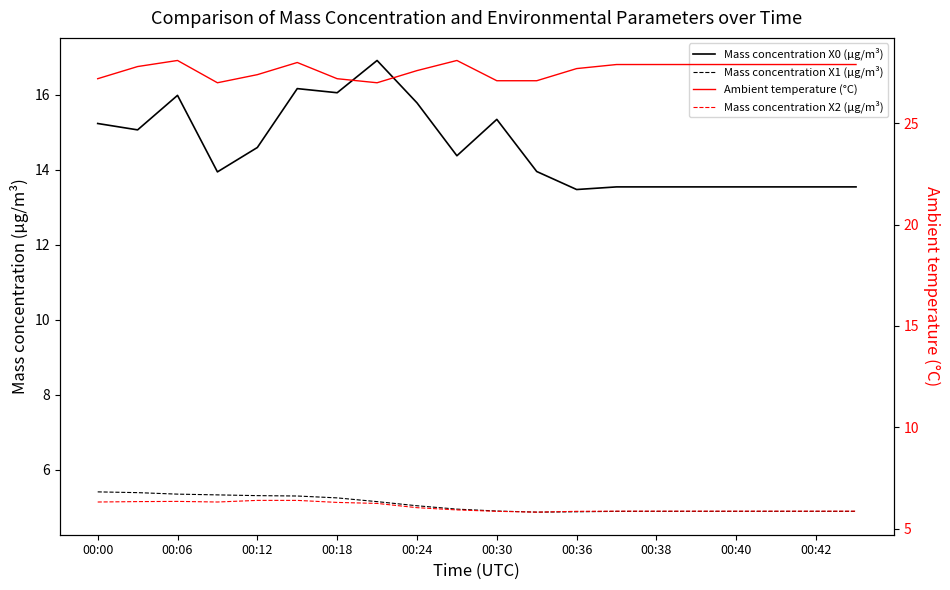

The value of Mass concentration X1 (μg/m³) at 00:06 is 7.5. True or false?

False